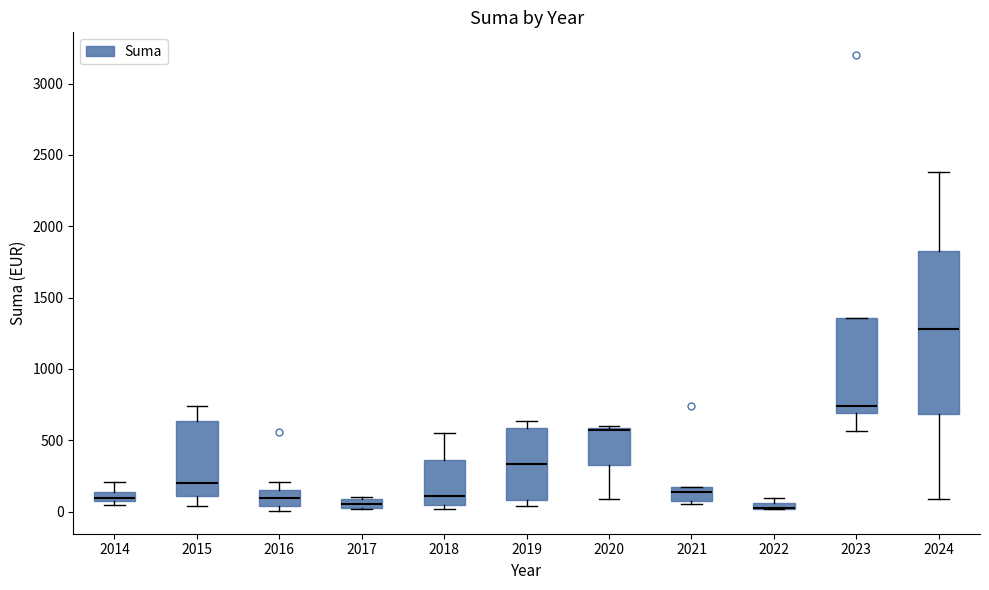

Where is the upper edge of the box at x = 2018 on the y-axis? The values are not printed on the chart, so give them approximately, as read against the axis.

350